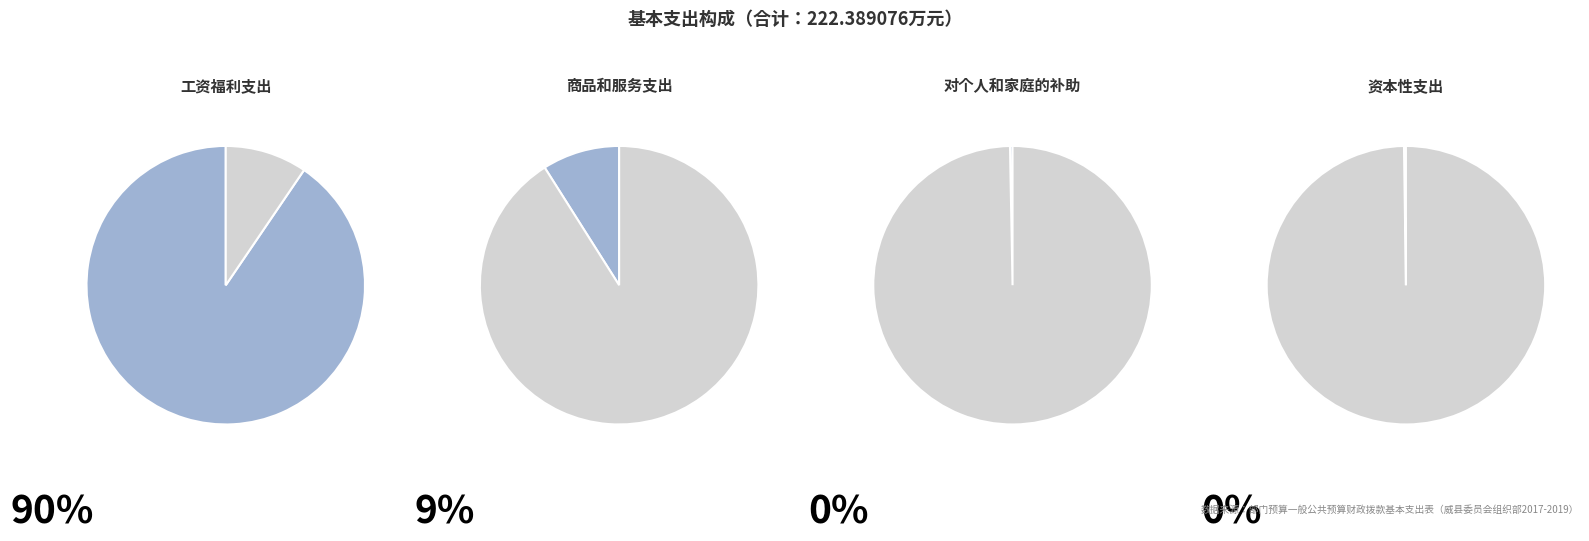

Which has a higher value, 商品和服务支出 or 对个人和家庭的补助?

商品和服务支出